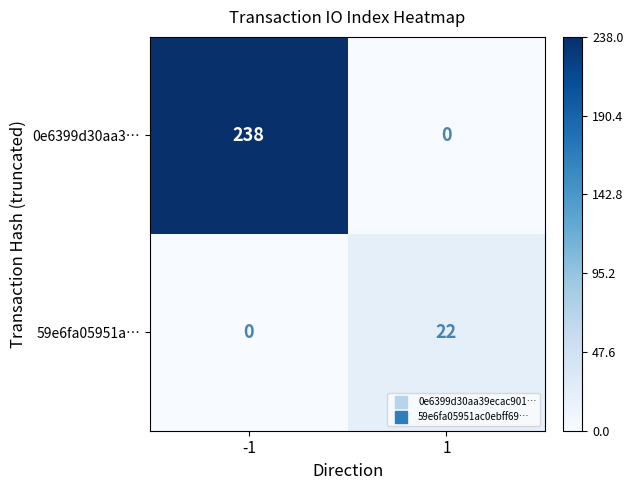

Which series has the largest total across all categories?

0e6399d30aa3…